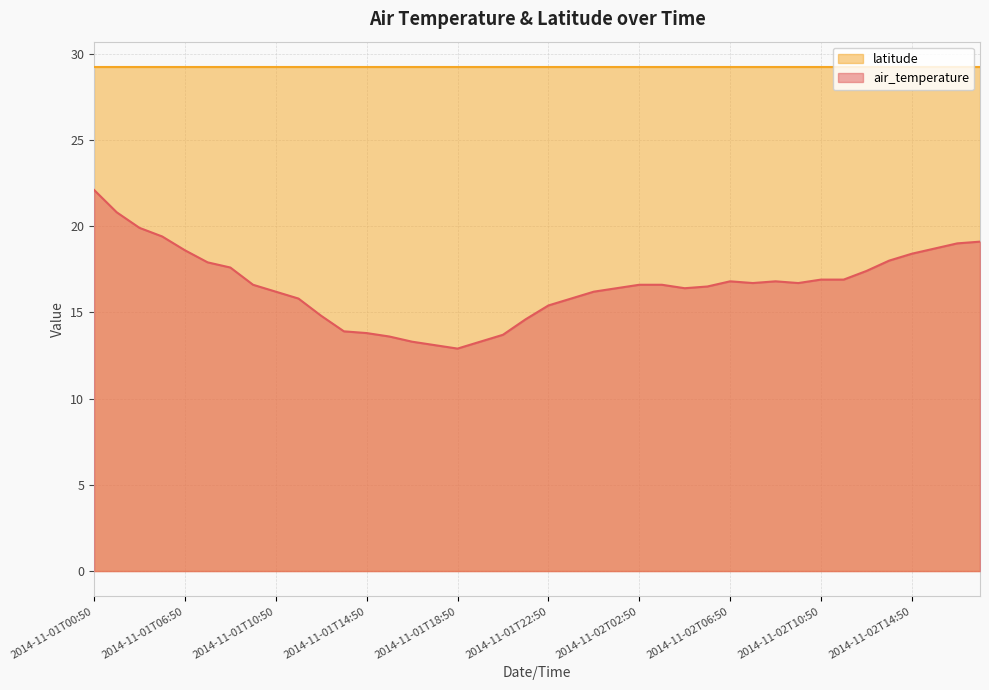

What is the value of the 23rd point from the left?

16.2